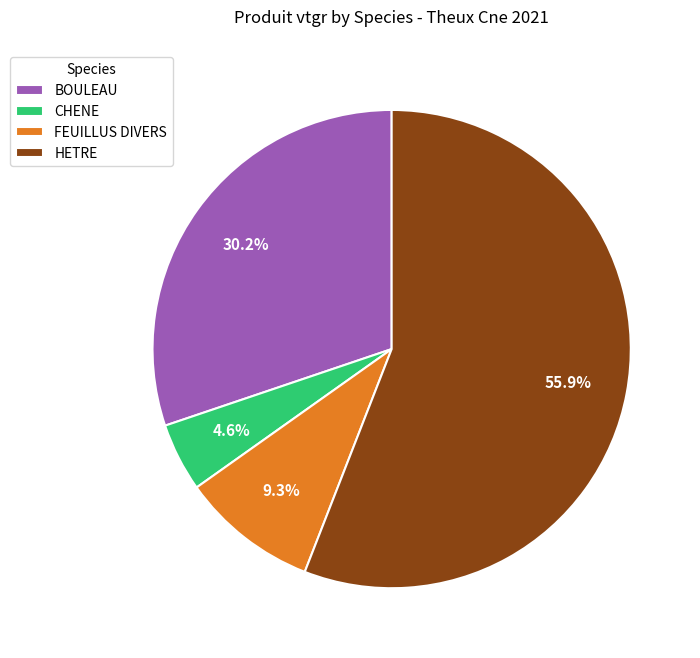

Is it true that BOULEAU is 17% of the pie?

False